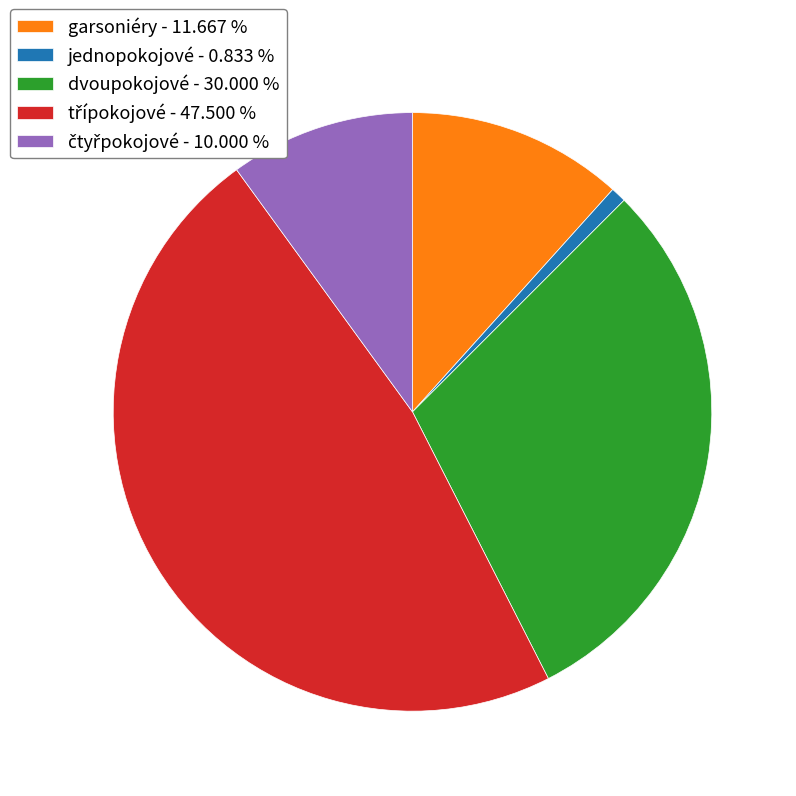

What is the ratio of the value at garsoniéry - 11.667 % to the value at dvoupokojové - 30.000 %?

0.4